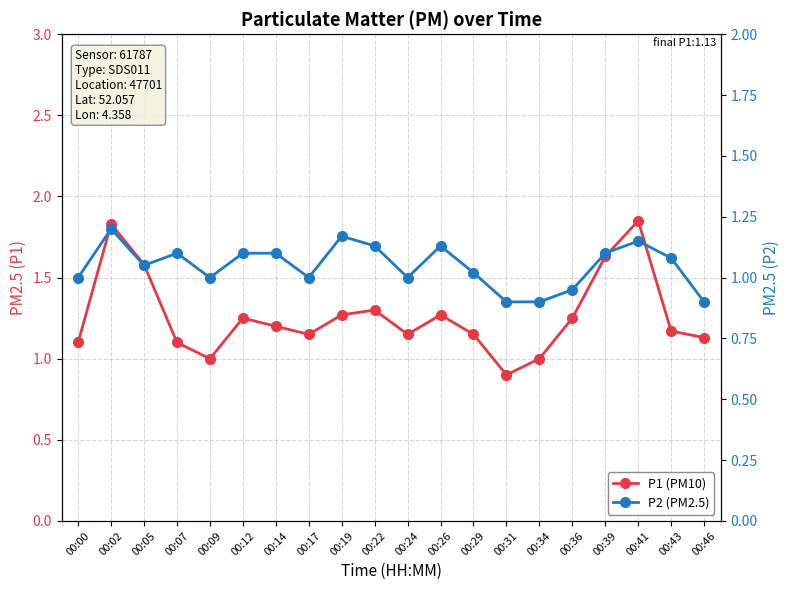

What is the sum of the P1 (PM10) values at 00:02 and 00:36?

3.1